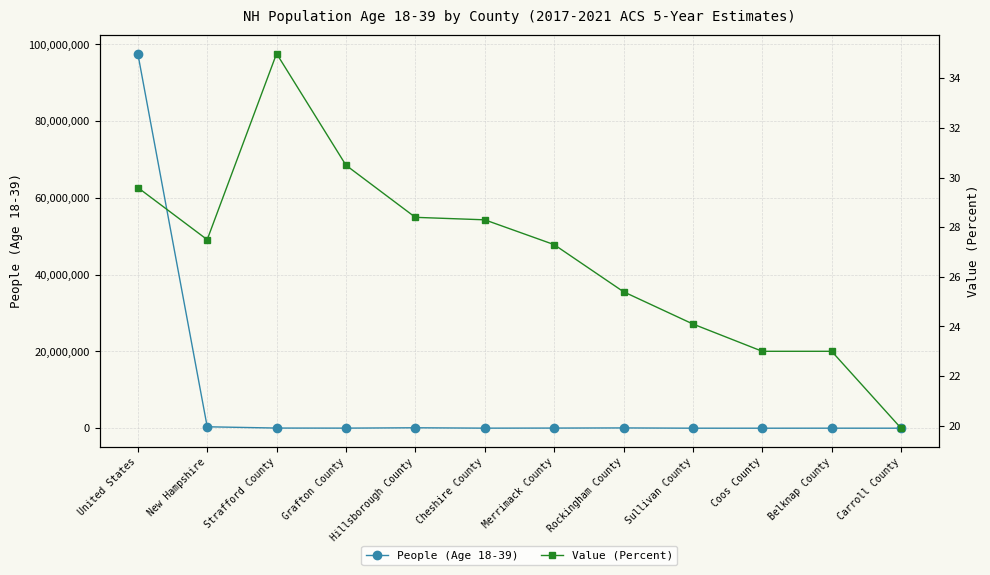

Between Strafford County and Coos County, which series saw the biggest shift?

People (Age 18-39)